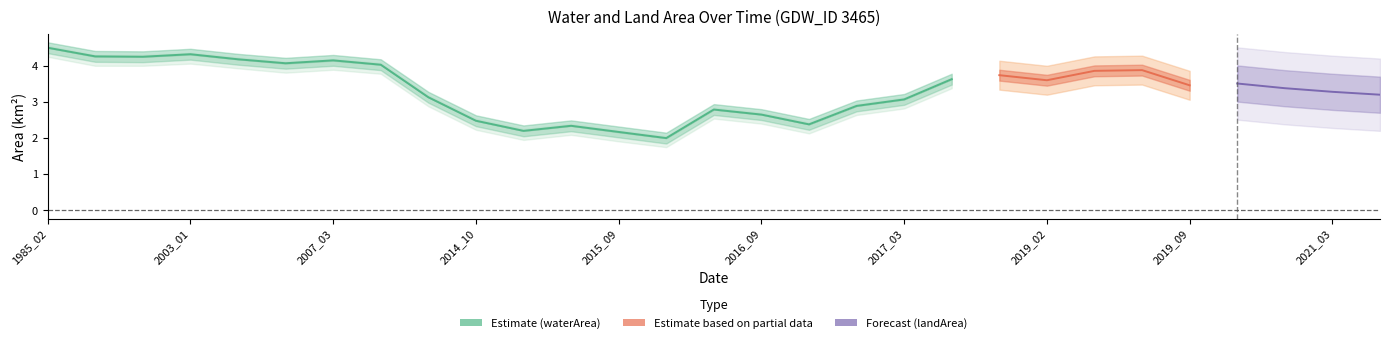

What is the lowest value of the waterArea series?

2.0